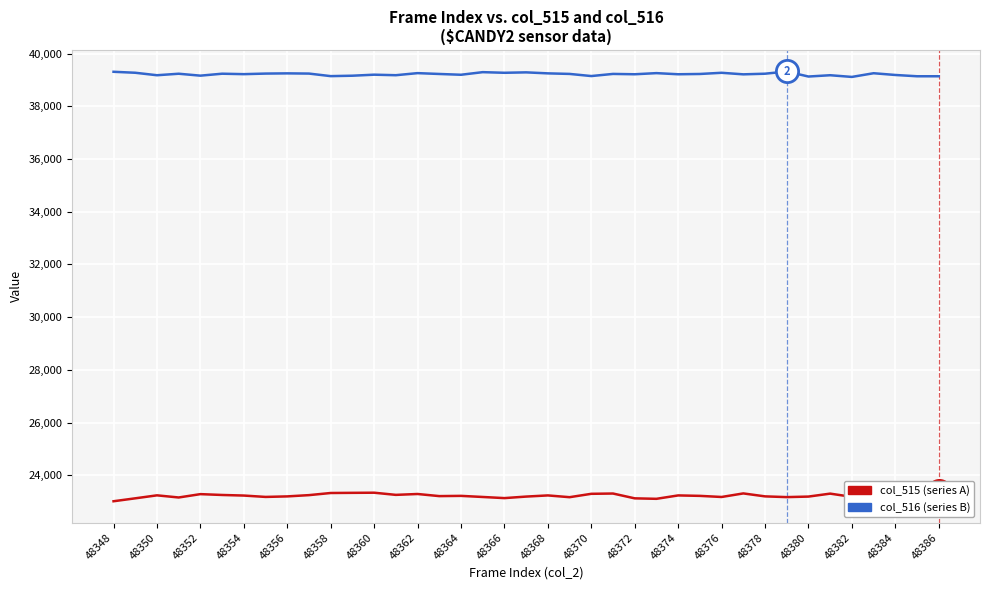

At which label is col_516 closest to 39223?

48354